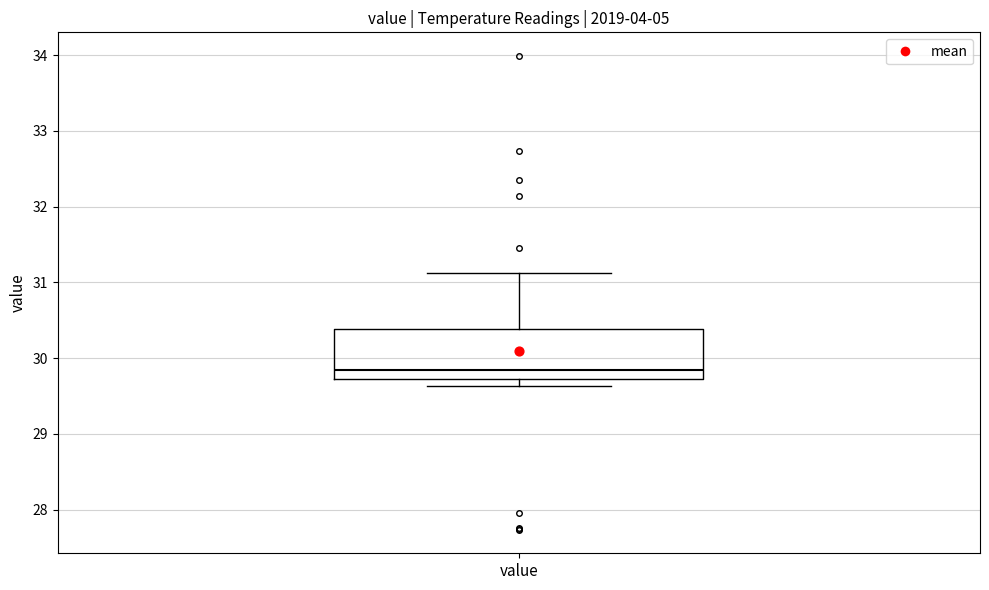

Transcribe this box plot: give where the median line is, the range the box spans, and where the two whiskers end, as read against the y-axis. The values are not printed on the chart, so give them approximately, as read against the axis.

median 29.8, box 29.7 to 30.4, whiskers 29.6 to 31.1